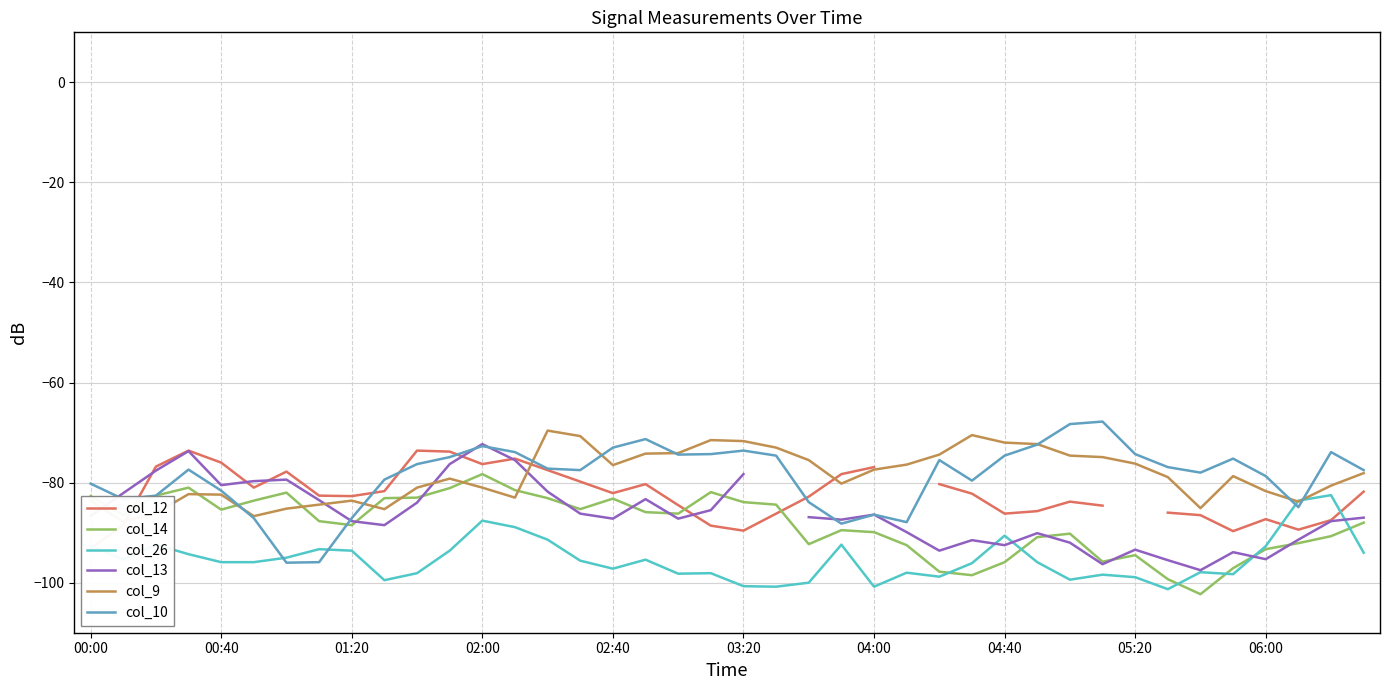

Is it true that col_9 equals -83.6 at 00:00?

True